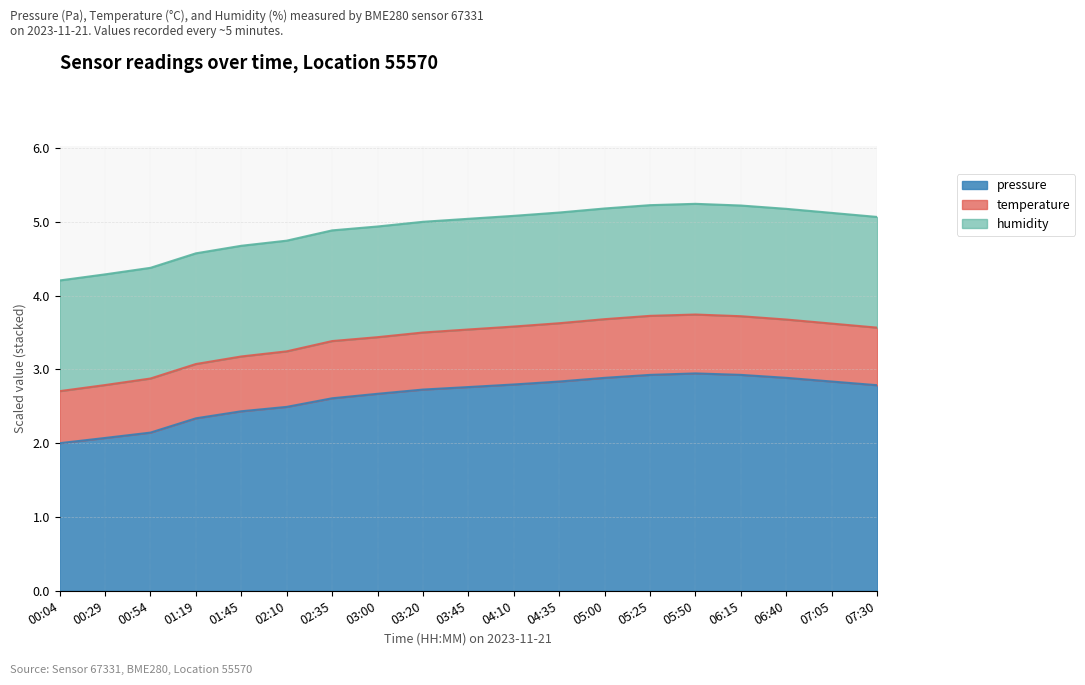

What is the total value across all series at 05:00?

5.2